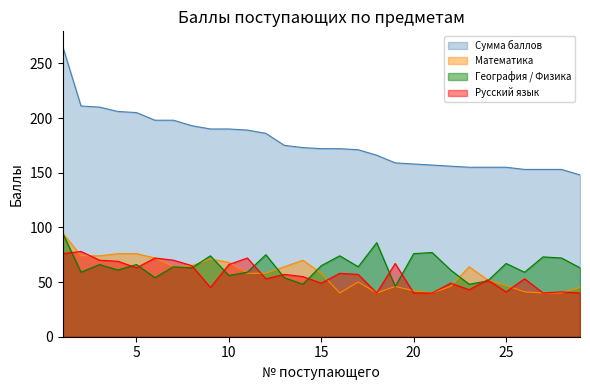

Which category has the highest value in the Математика series?

1